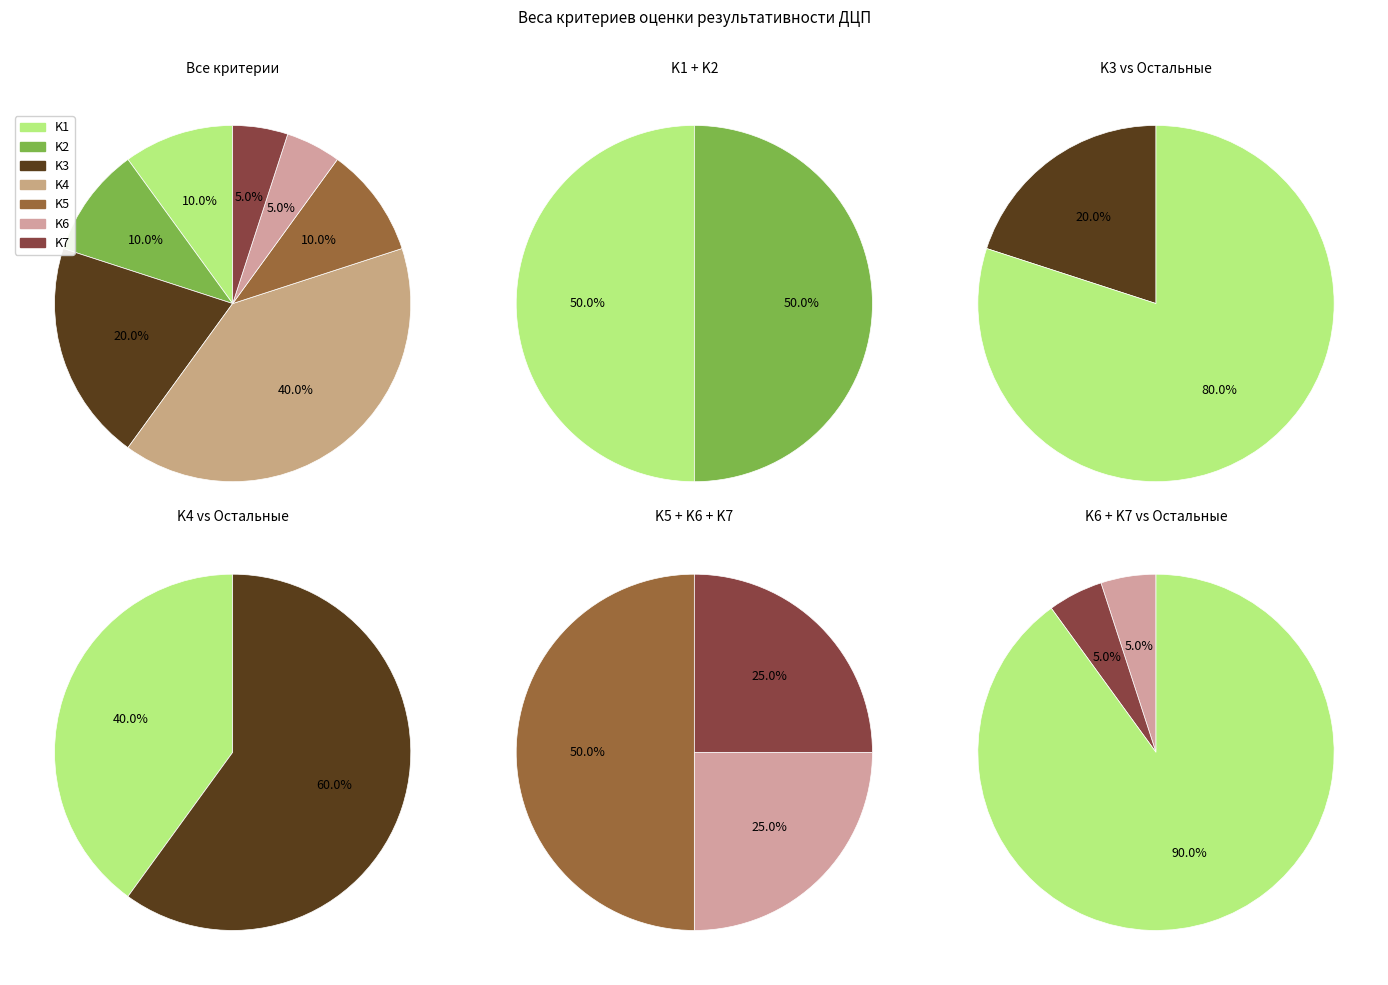

How much of the chart is everything except K7?

95.0%